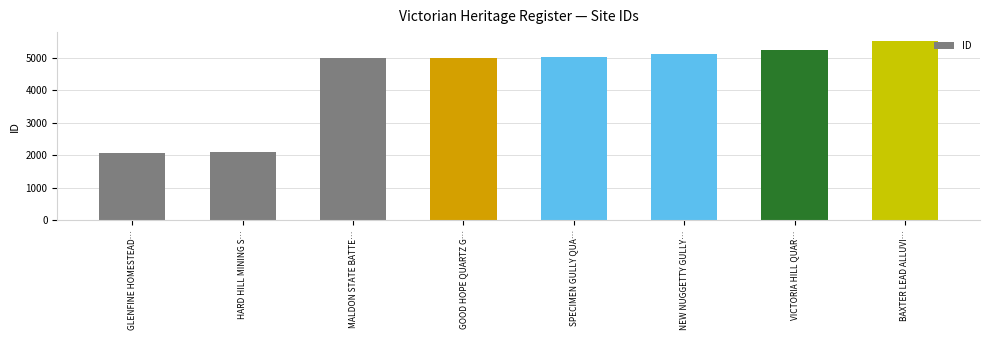

The value at GOOD HOPE QUARTZ G… is 4991. True or false?

True